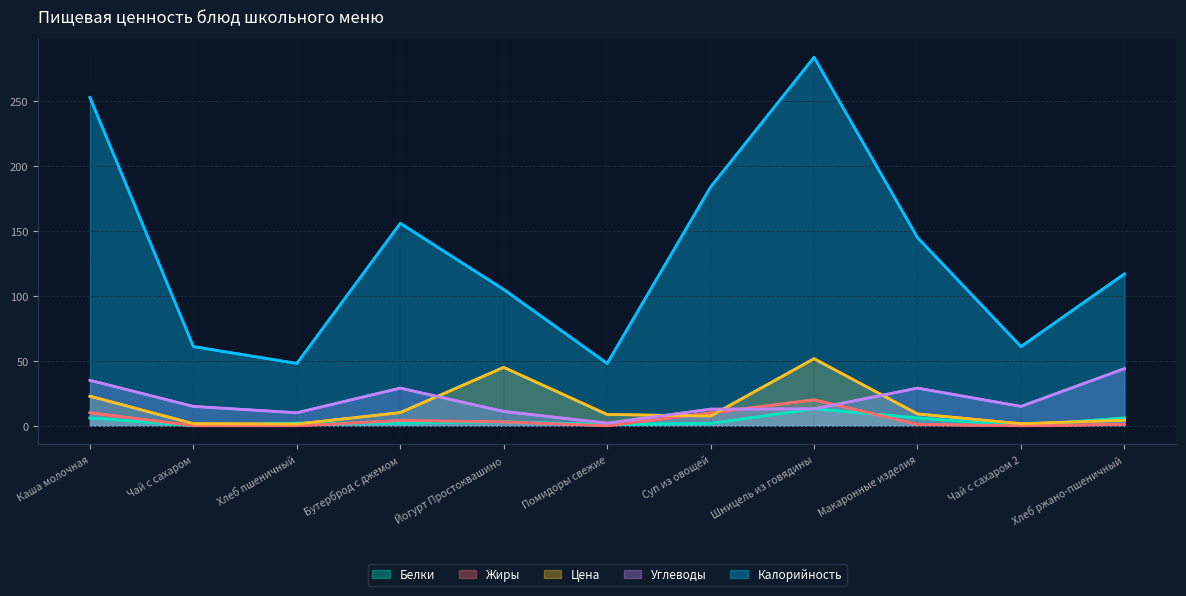

After their last crossing, which series has the higher values: Углеводы or Жиры?

Углеводы